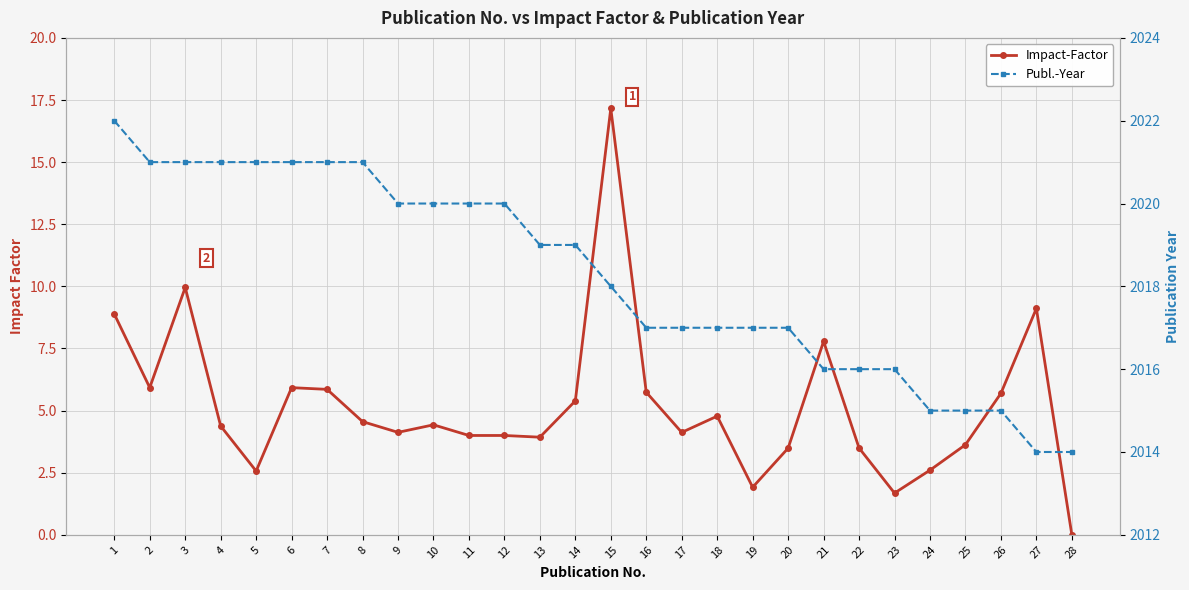

At which label does Publ.-Year reach its peak?

1